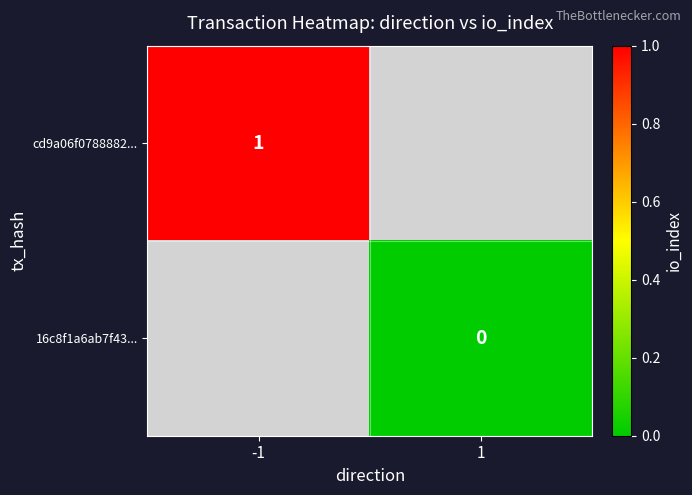

The value of cd9a06f0788882... at -1 is 1. True or false?

True